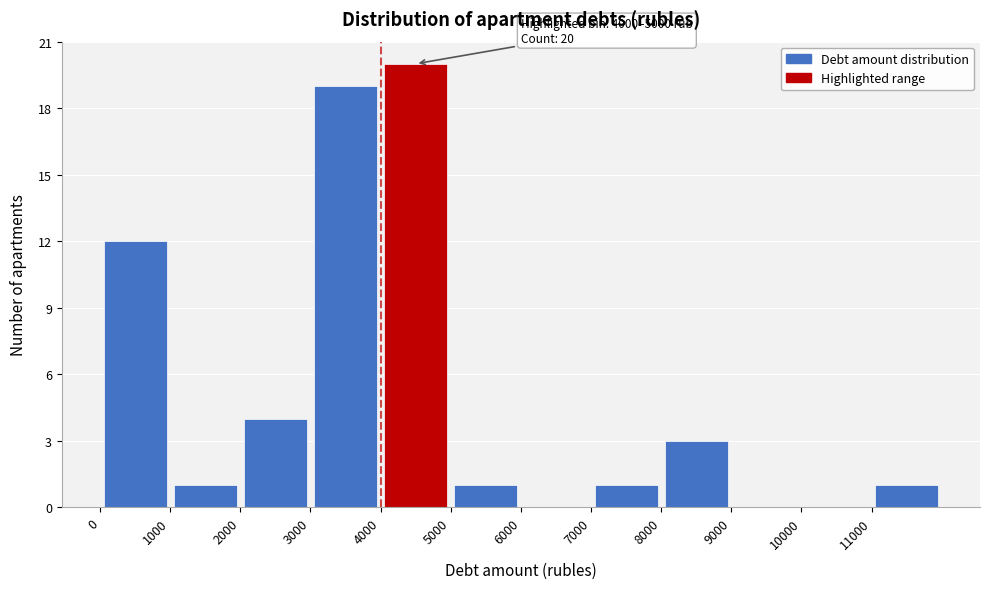

Which range on the x-axis has the tallest bar?

4000 to 5000